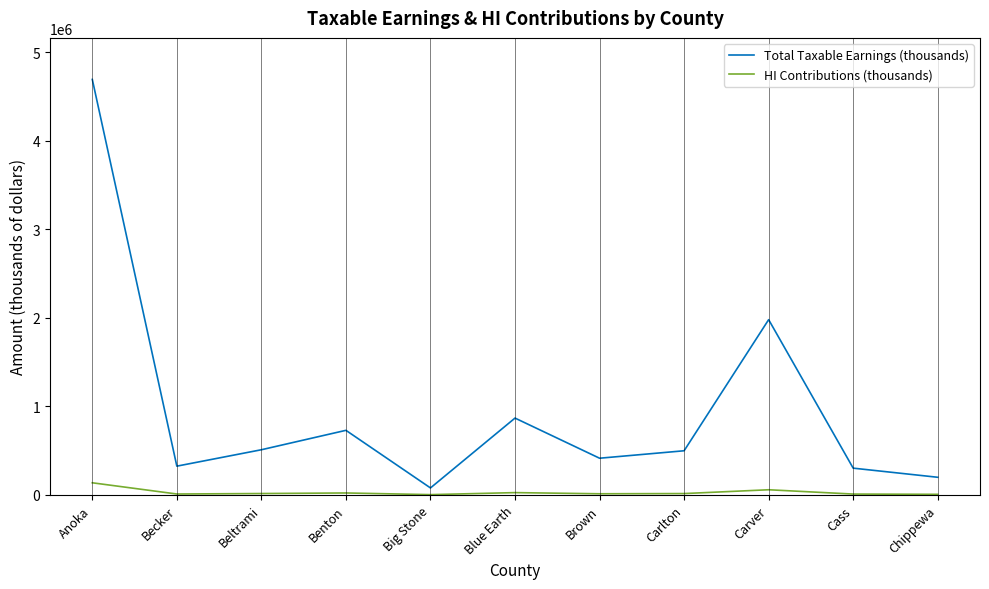

At which label does Total Taxable Earnings (thousands) first exceed 497875?

Anoka